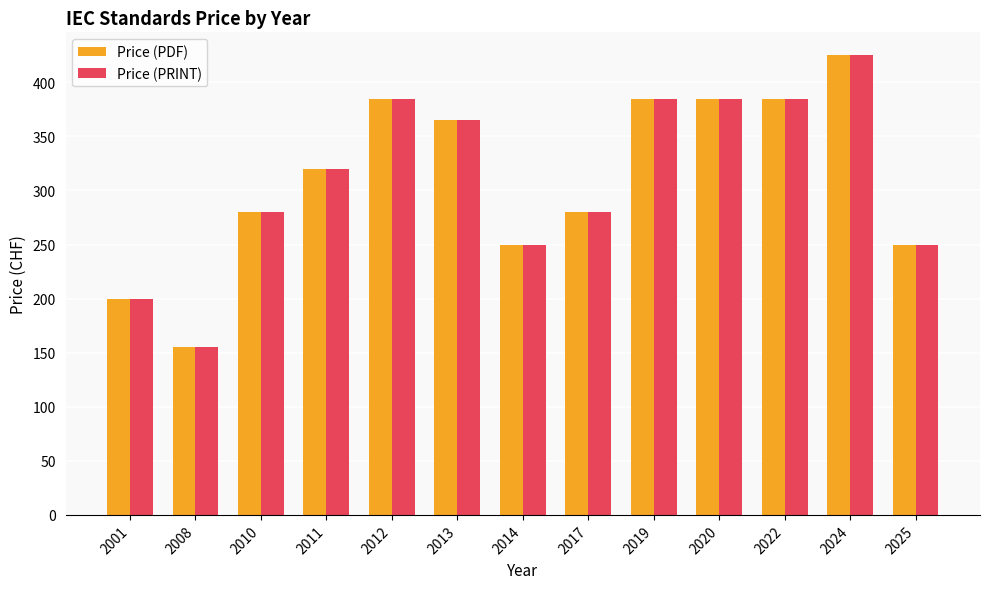

What is the value of the Price (PDF) bar at the 3rd from the left?

280